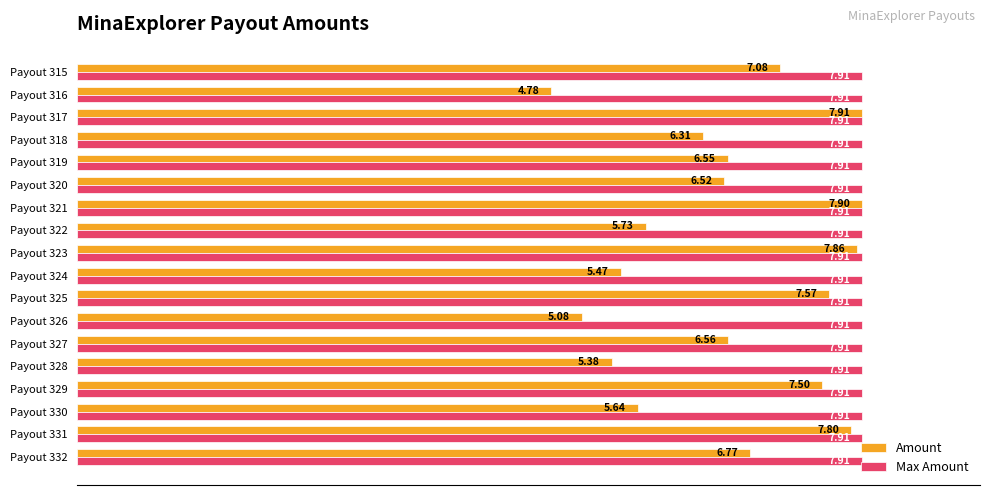

What are all the series names shown in the legend?

Amount, Max Amount